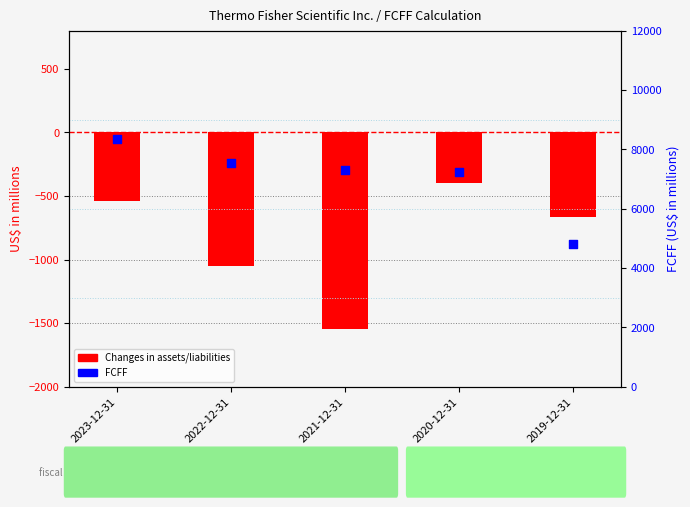

Which series has the largest Y range (max minus min)?

FCFF